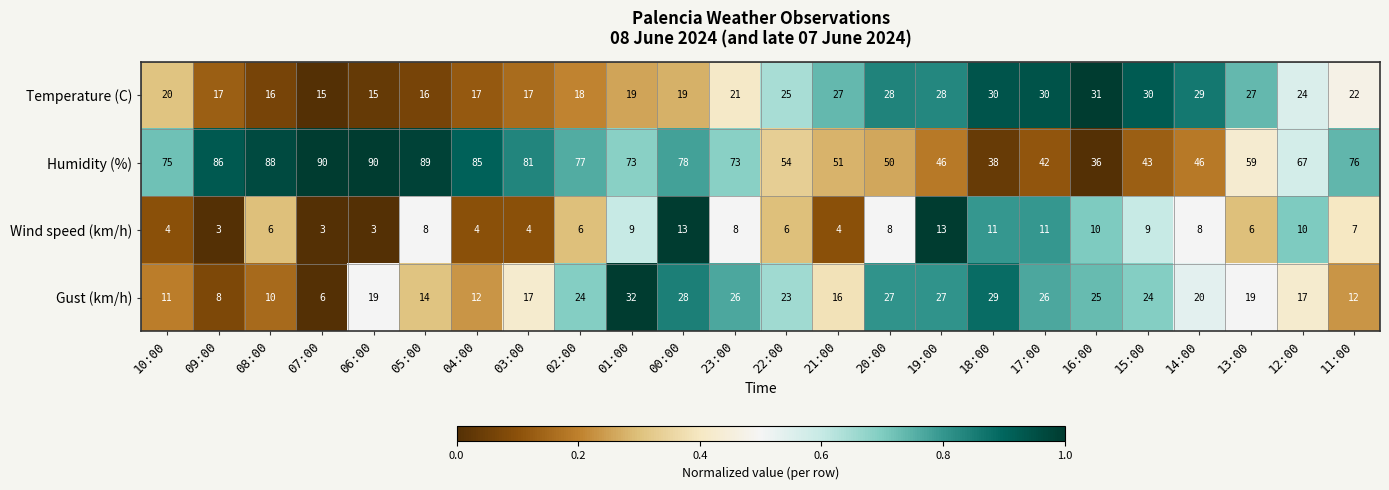

What is the approximate value of Temperature (C) at 20:00?

28